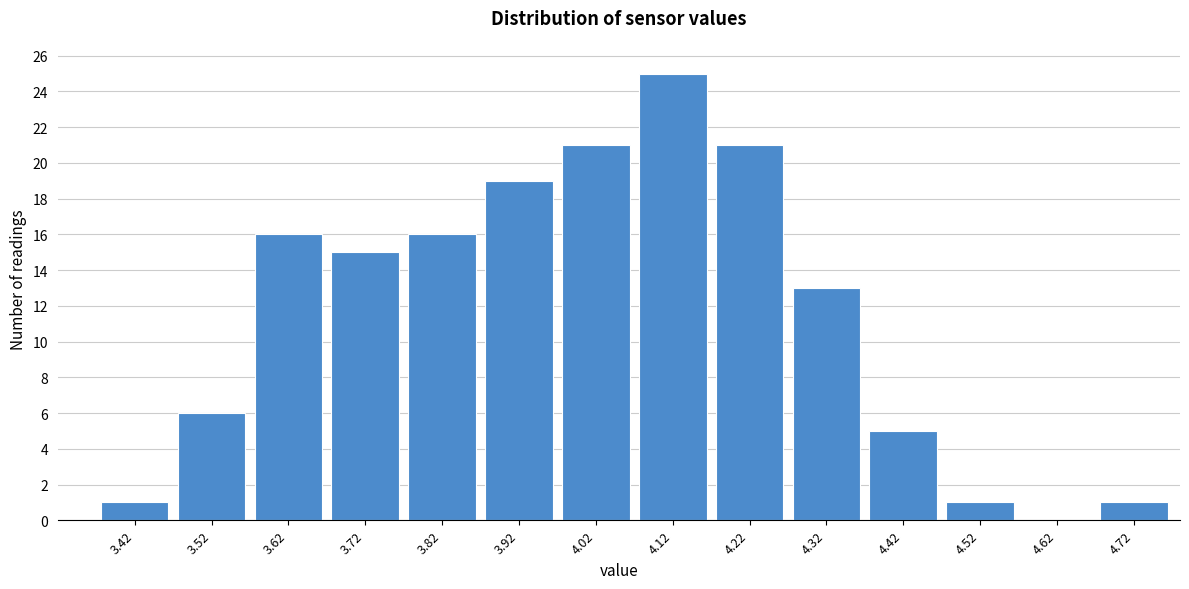

What is the height of the bar covering 3.87 to 3.97 on the x-axis? The values are not printed on the chart, so give them approximately, as read against the axis.

19